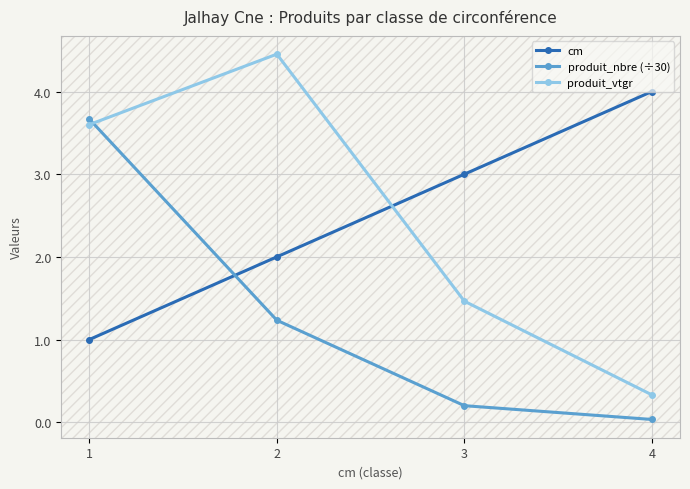

What is the total value across all series at 3?

4.7